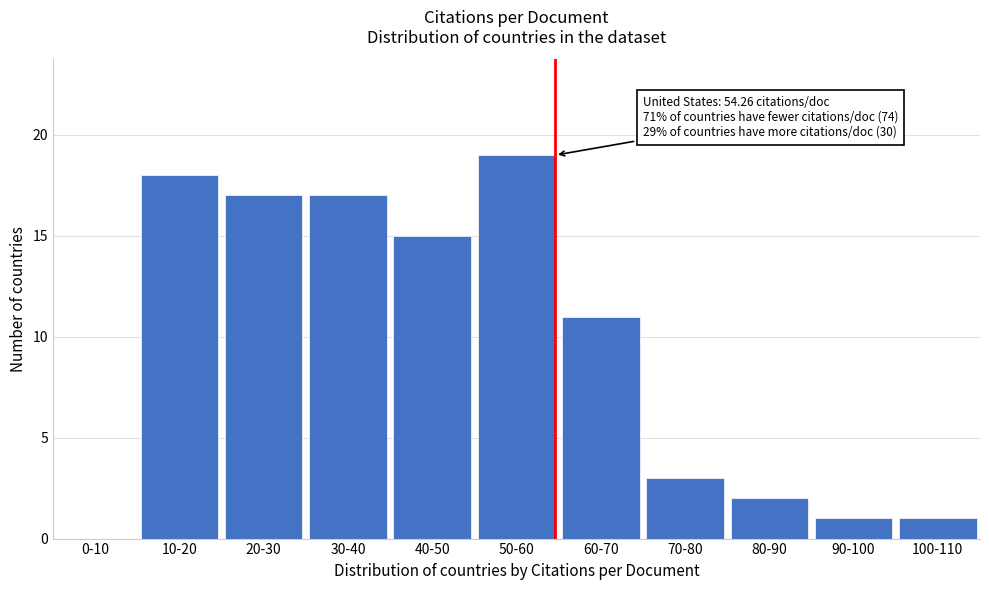

Reading left to right, what are all the values shown in this chart?

0-10=0	10-20=18	20-30=17	30-40=17	40-50=15	50-60=19	60-70=11	70-80=3	80-90=2	90-100=1	100-110=1